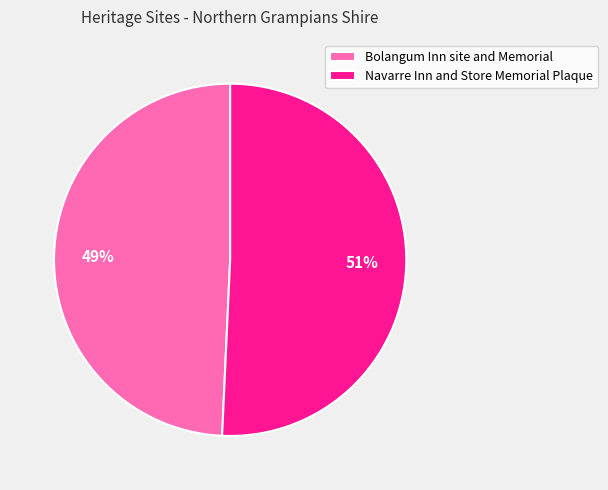

Combined, do Bolangum Inn site and Memorial and Navarre Inn and Store Memorial Plaque account for over 50%?

Yes